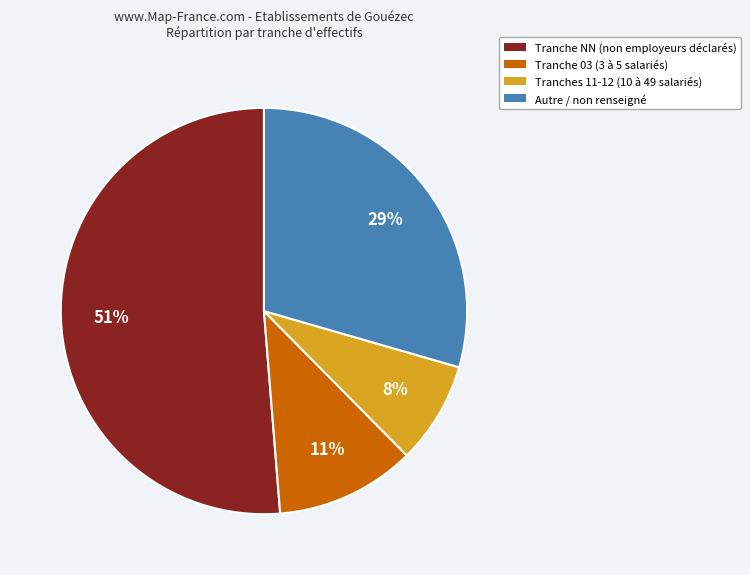

To the nearest percent, what is the average slice percentage?

25%